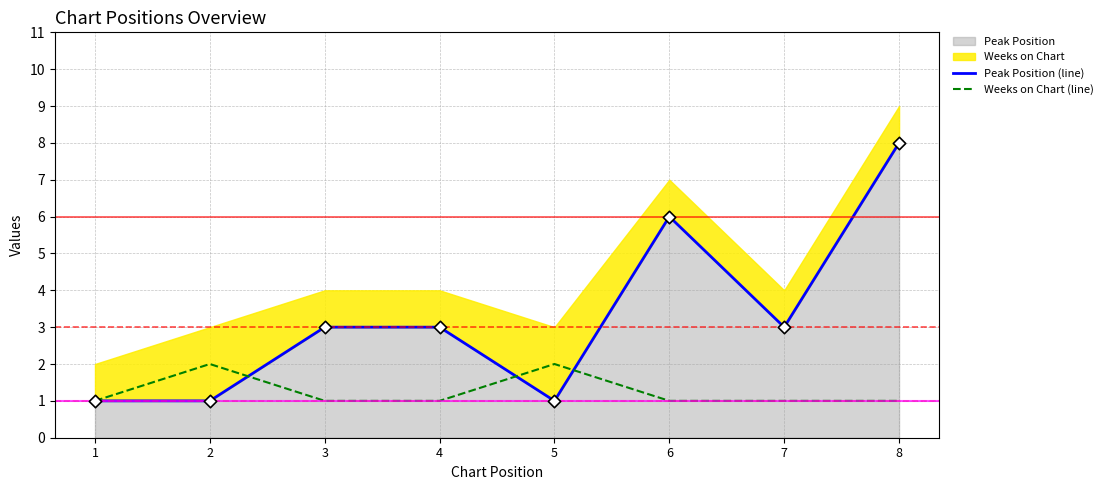

Which series reaches the minimum Y coordinate?

Peak Position (line)